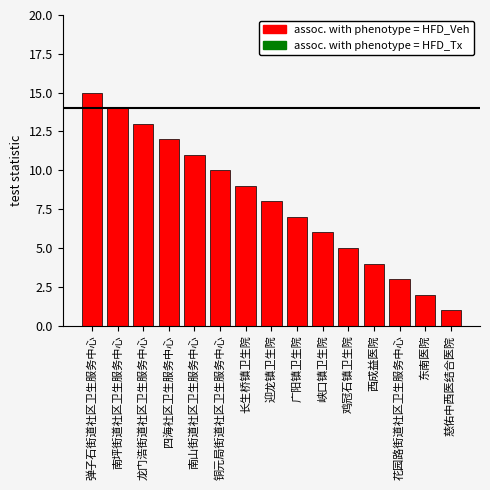

Reading left to right, list all the values displayed in this chart.

15	14	13	12	11	10	9	8	7	6	5	4	3	2	1